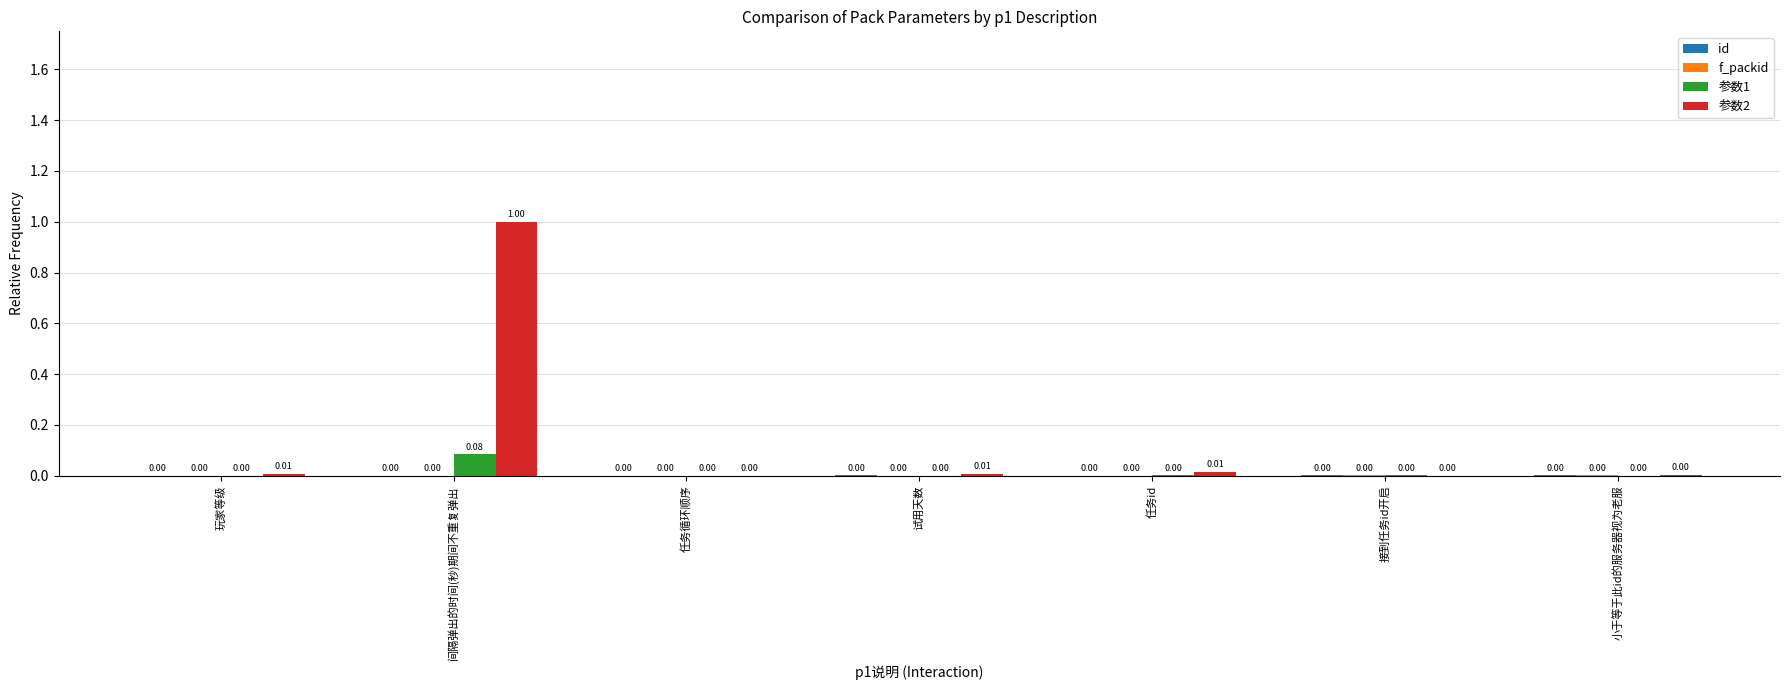

What is the greatest value displayed?

1.0